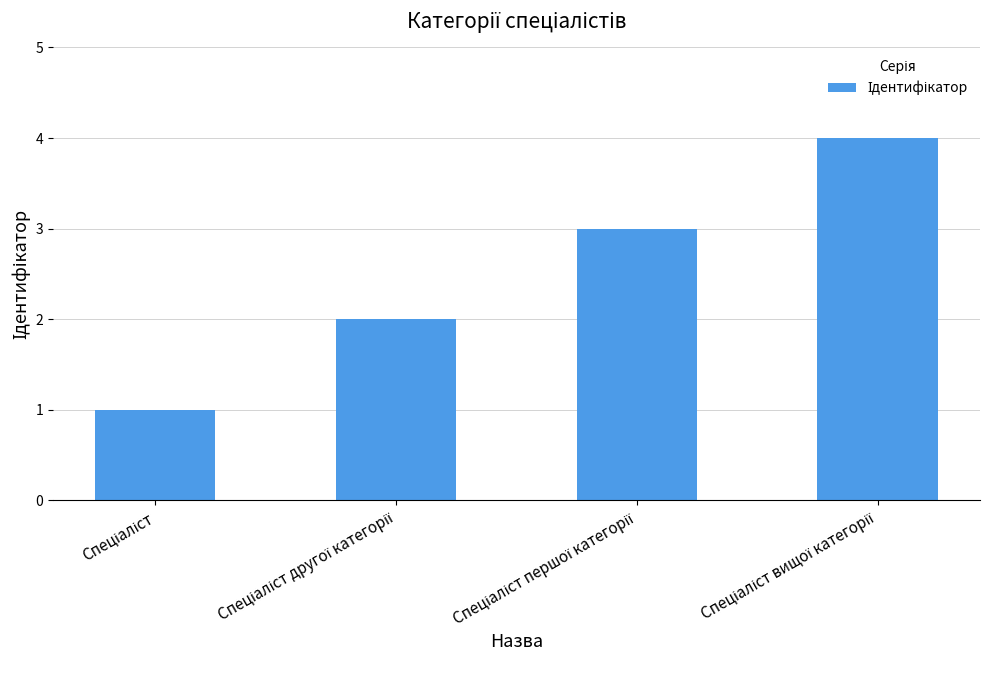

What is the difference between the maximum and minimum values?

3